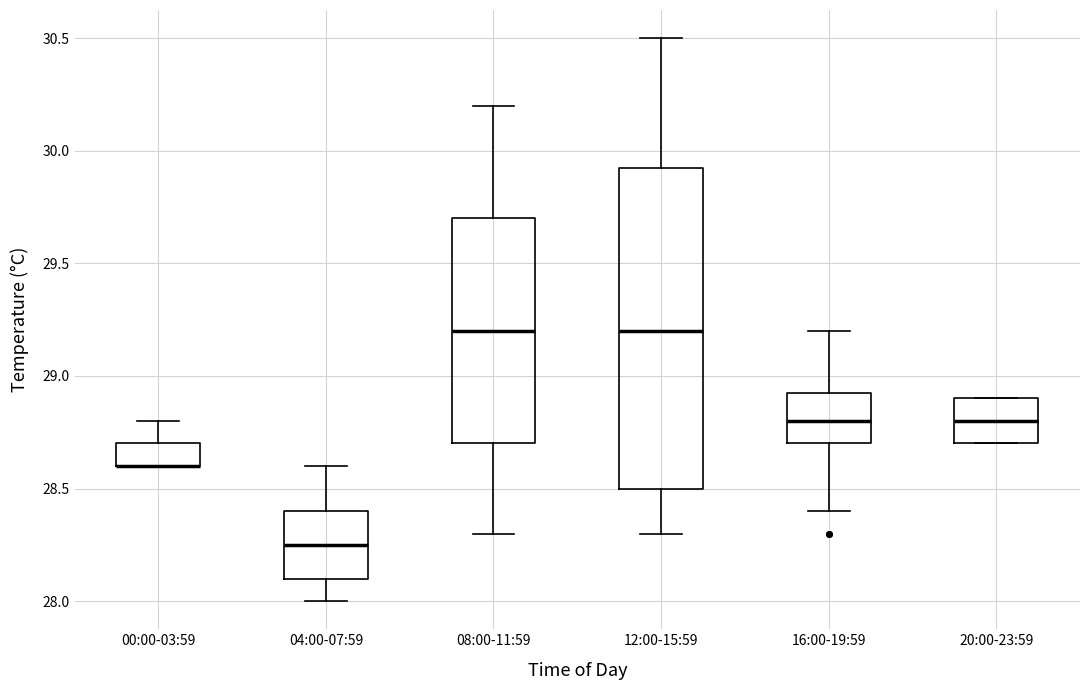

Where does the upper whisker of the box for 12:00-15:59 end on the y-axis? The values are not printed on the chart, so give them approximately, as read against the axis.

30.50